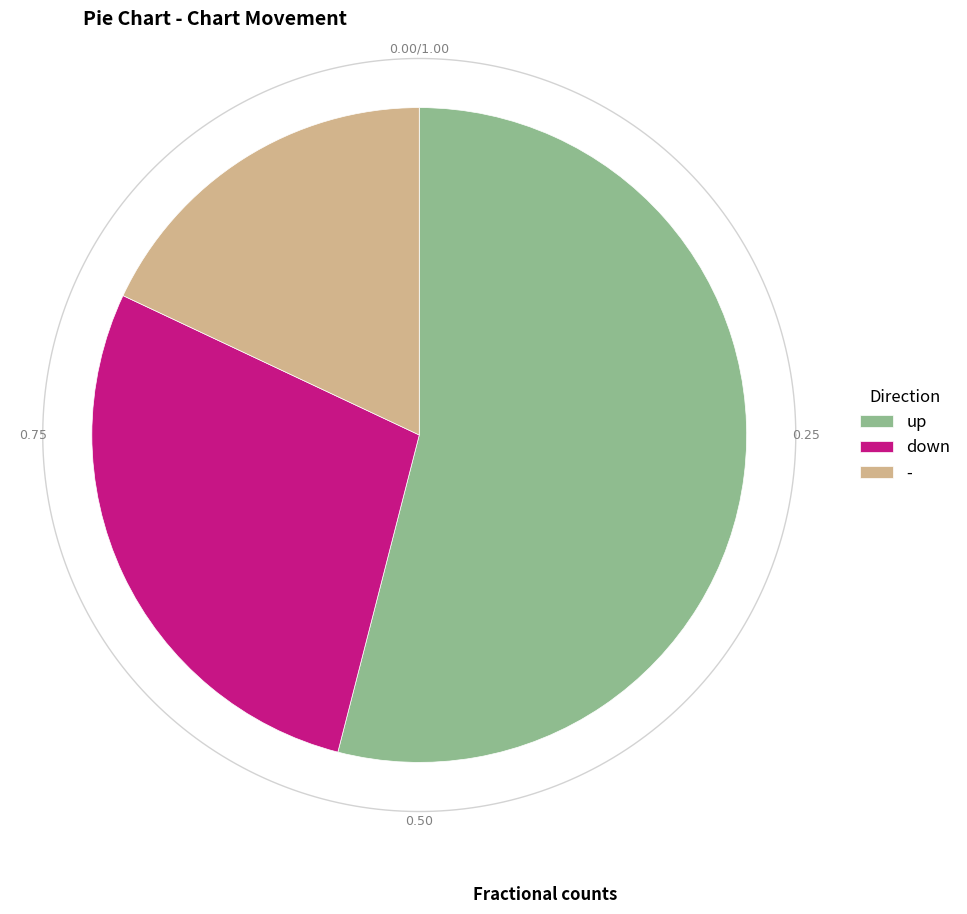

Does up account for over 50% of the chart?

Yes